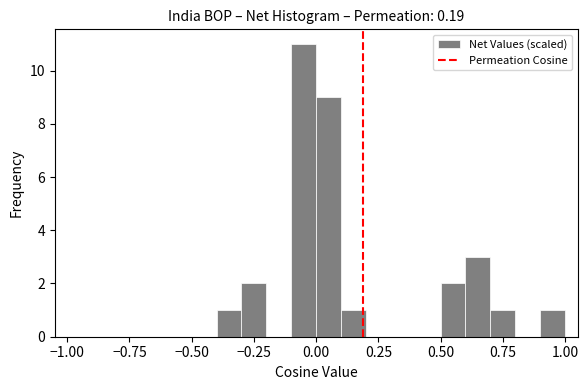

Around what value on the x-axis is the tallest bar? Give the approximate position of its centre, as read against the axis.

-0.05